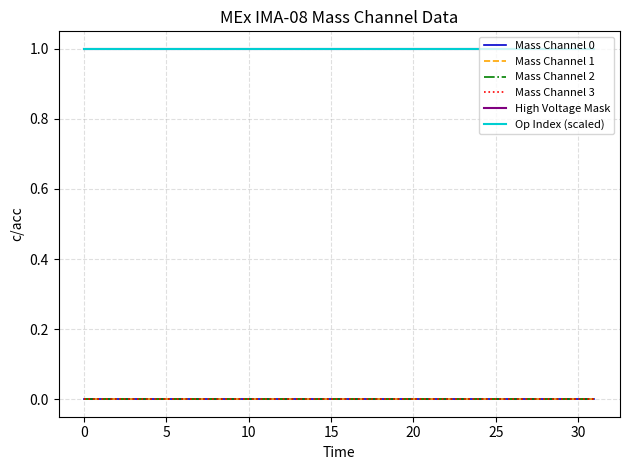

Does the chart have visible grid lines?

Yes